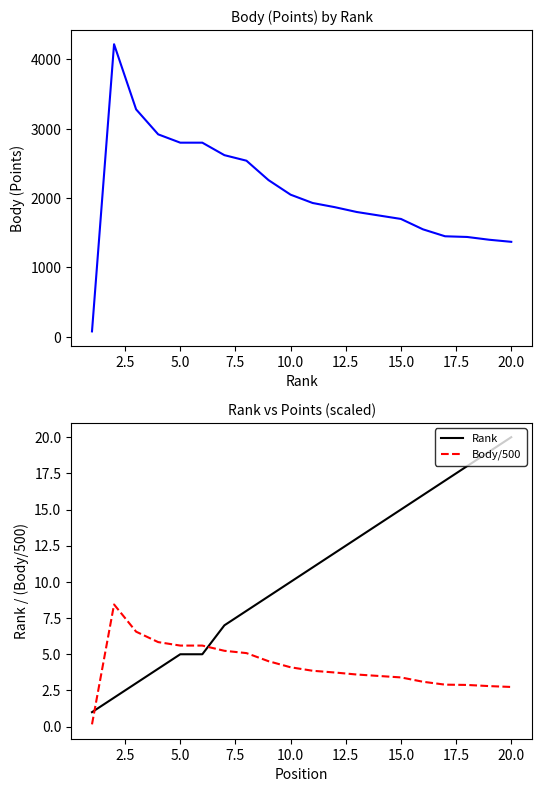

What are all the series names shown in the legend?

Body, Rank, Body/500